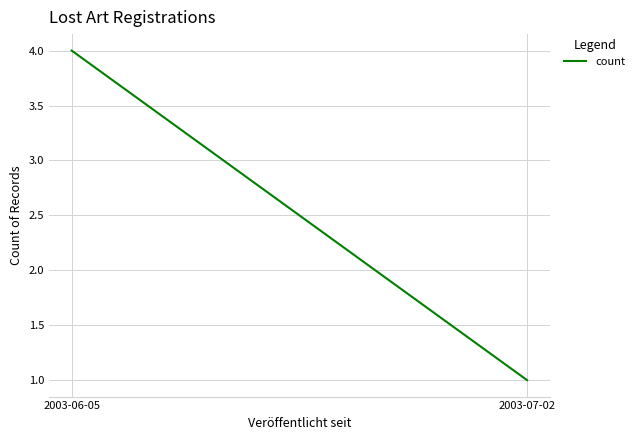

Reading right to left, extract all data points from this chart.

2003-07-02=1	2003-06-05=4